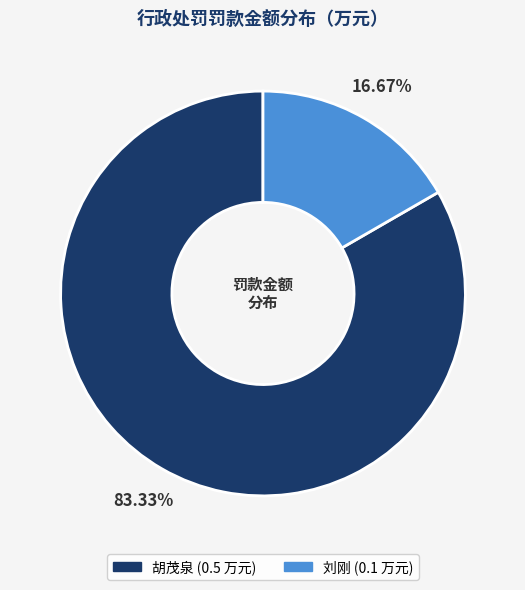

What percentage is the 胡茂泉 slice, to the nearest percent?

83%